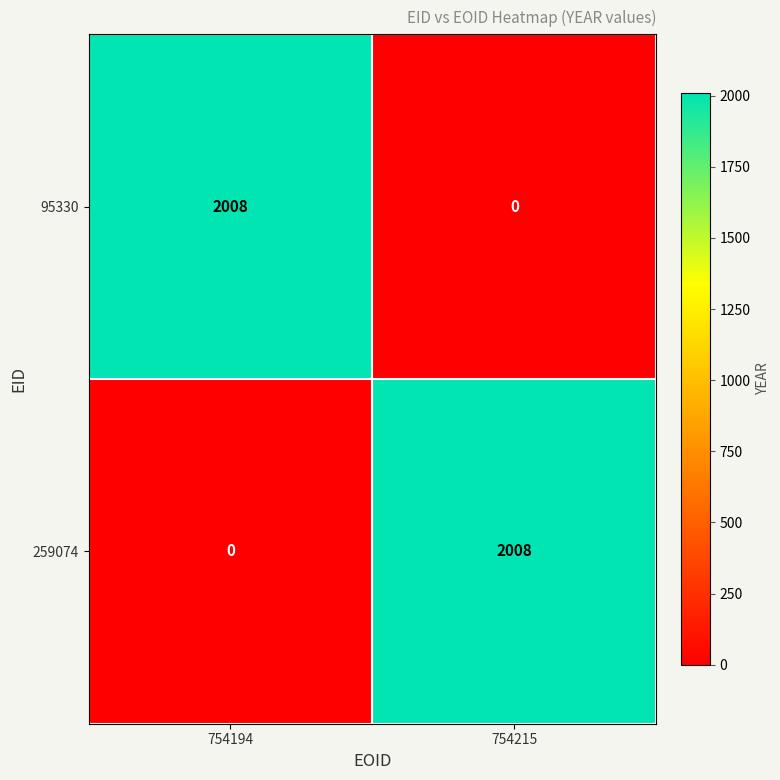

Reading left to right, what are all the values shown in this chart?

95330: 754194=2008	754215=0
259074: 754194=0	754215=2008